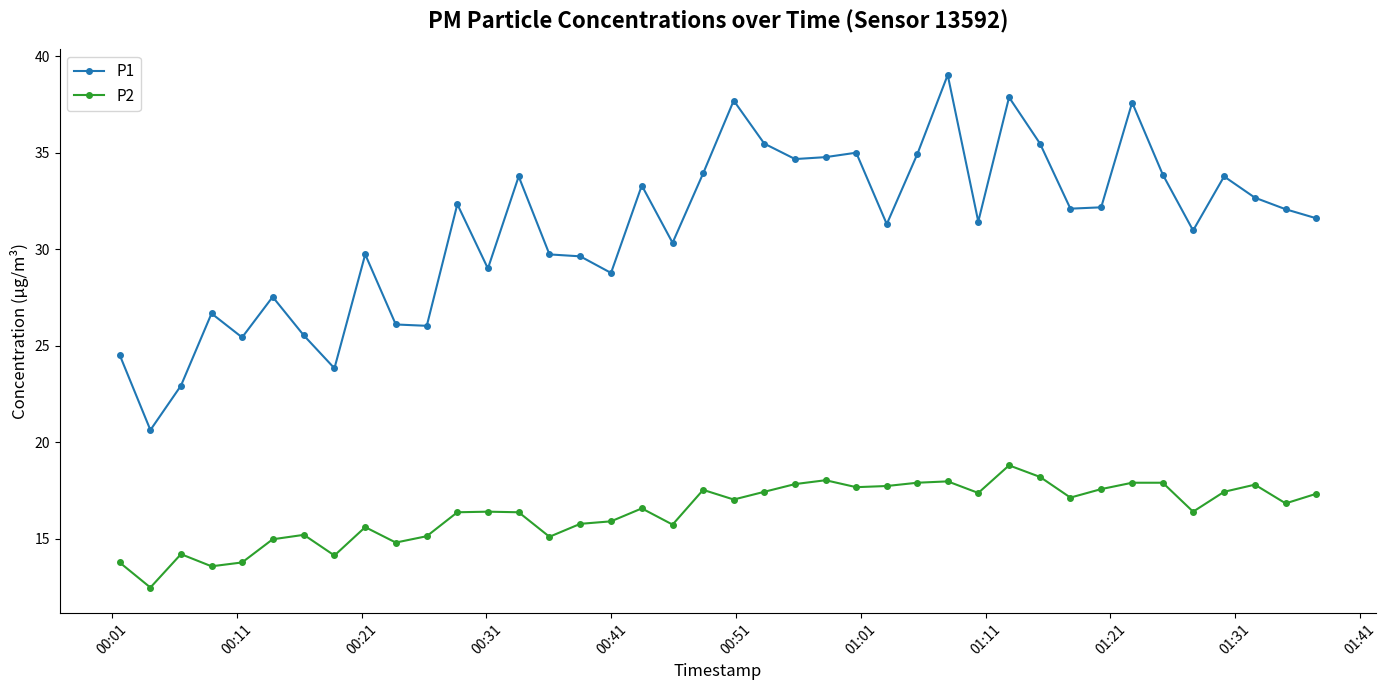

True or false: P1 has more than 2 interior local peaks.

True